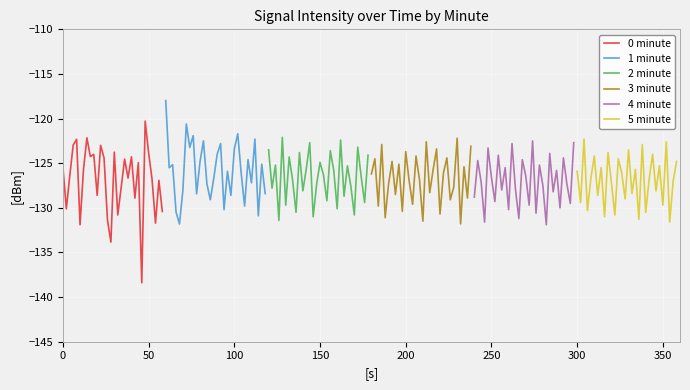

Reading right to left, list all the values displayed in this chart.

0 minute: -130.4	-126.9	-131.7	-126.8	-123.8	-120.3	-138.4	-124.9	-128.9	-124.3	-126.7	-124.5	-127.7	-130.8	-123.8	-133.8	-131.4	-124.4	-123.0	-128.6	-124.0	-124.3	-122.2	-125.7	-131.9	-122.3	-123.0	-126.4	-130.1	-125.4
1 minute: -128.4	-125.1	-130.9	-122.3	-127.2	-124.6	-129.8	-126.1	-121.7	-123.4	-128.6	-125.9	-130.2	-122.8	-124.0	-126.7	-129.1	-127.3	-122.5	-124.8	-128.4	-121.9	-123.2	-120.6	-128.0	-131.8	-130.5	-125.2	-125.5	-118.0
2 minute: -124.1	-129.4	-126.5	-123.2	-130.8	-127.6	-125.3	-128.7	-122.4	-130.1	-125.8	-123.6	-129.2	-126.3	-124.9	-127.4	-131.0	-122.7	-125.6	-128.1	-123.8	-130.5	-126.9	-124.3	-129.7	-122.1	-131.4	-125.2	-127.8	-123.5
3 minute: -123.1	-128.9	-125.4	-131.8	-122.2	-127.7	-129.1	-124.4	-126.1	-130.7	-123.4	-125.7	-128.3	-122.6	-131.5	-126.8	-124.2	-129.6	-127.0	-123.7	-130.4	-125.1	-128.5	-124.8	-127.3	-131.1	-122.9	-129.8	-124.5	-126.2
4 minute: -122.7	-129.5	-127.3	-124.4	-130.0	-125.8	-128.2	-123.9	-131.9	-127.5	-125.2	-130.6	-122.5	-129.7	-126.4	-124.6	-131.2	-127.9	-122.8	-130.2	-125.5	-128.0	-124.1	-129.3	-126.6	-123.3	-131.6	-127.1	-124.7	-128.8
5 minute: -124.8	-127.0	-131.6	-122.6	-129.7	-125.3	-128.1	-124.0	-126.8	-130.5	-122.9	-131.3	-125.7	-128.4	-123.5	-129.0	-126.1	-124.5	-130.8	-127.2	-123.8	-131.0	-125.5	-128.6	-124.2	-126.7	-130.3	-122.3	-129.4	-125.9